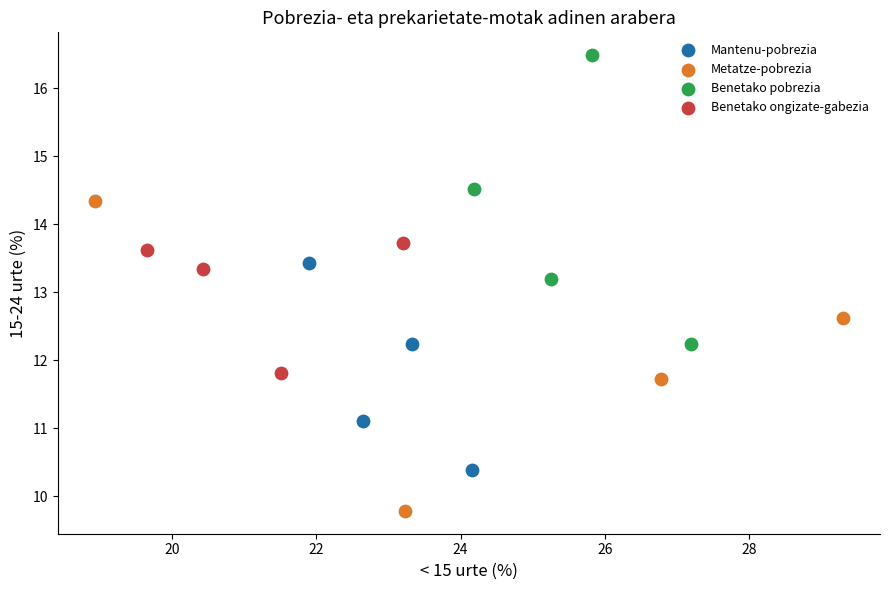

Which series contains the lowest Y value?

Metatze-pobrezia